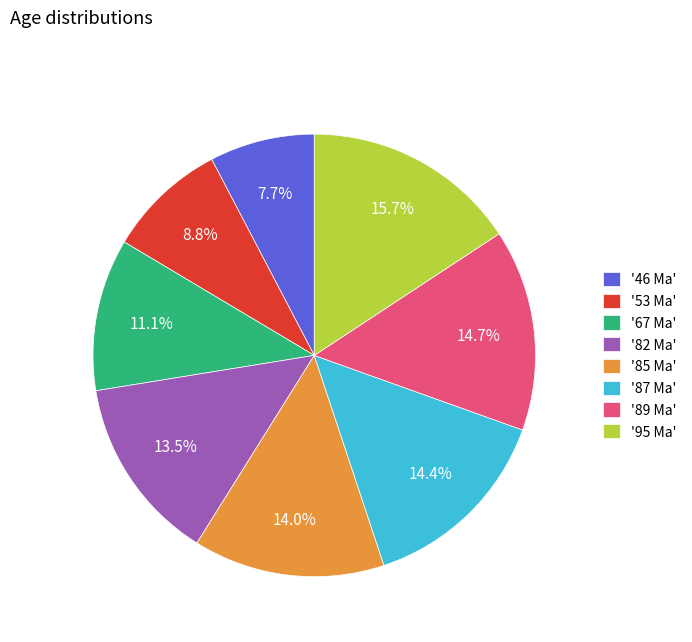

Combined, do '89 Ma' and '53 Ma' account for over 50%?

No